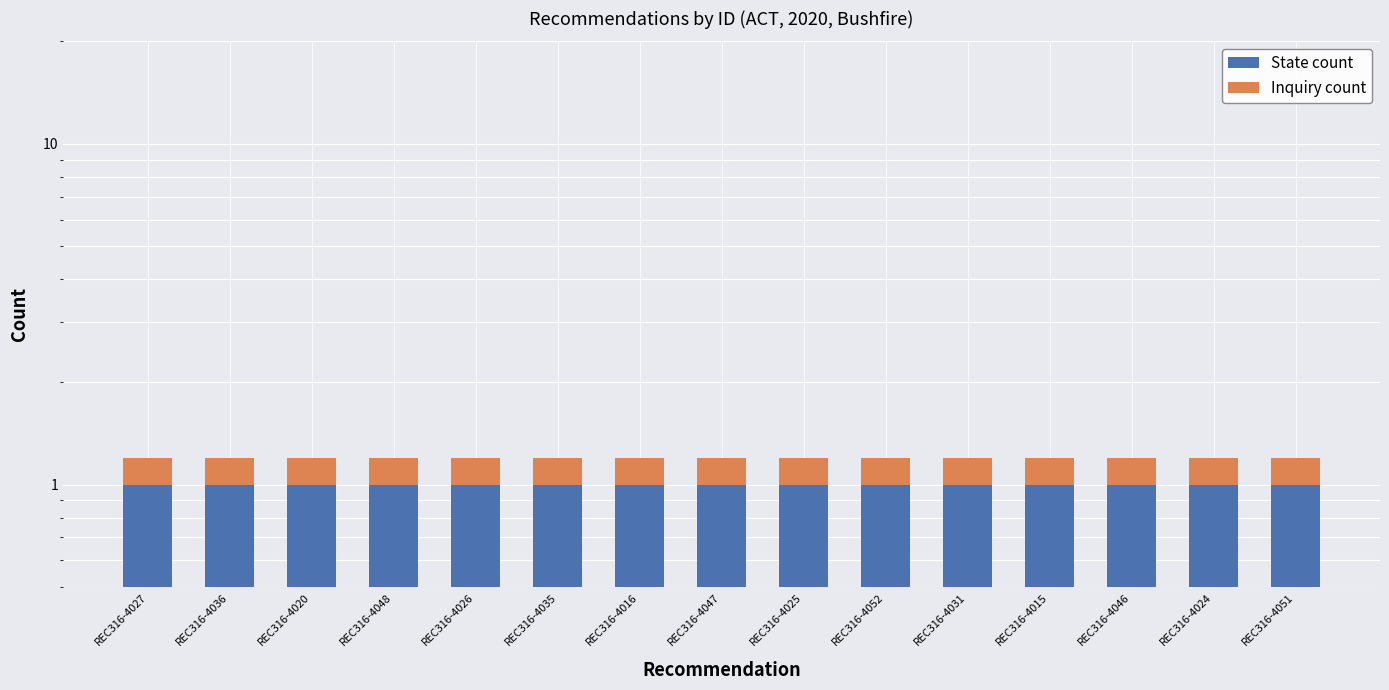

Rank the categories by State count value from lowest to highest.

REC316-4027, REC316-4036, REC316-4020, REC316-4048, REC316-4026, REC316-4035, REC316-4016, REC316-4047, REC316-4025, REC316-4052, REC316-4031, REC316-4015, REC316-4046, REC316-4024, REC316-4051